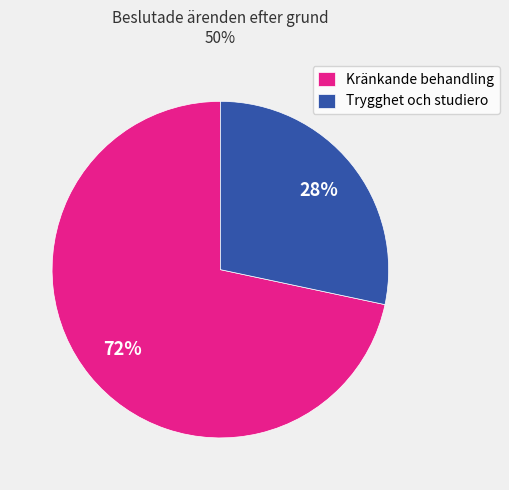

Rank the categories by value from highest to lowest.

Kränkande behandling, Trygghet och studiero